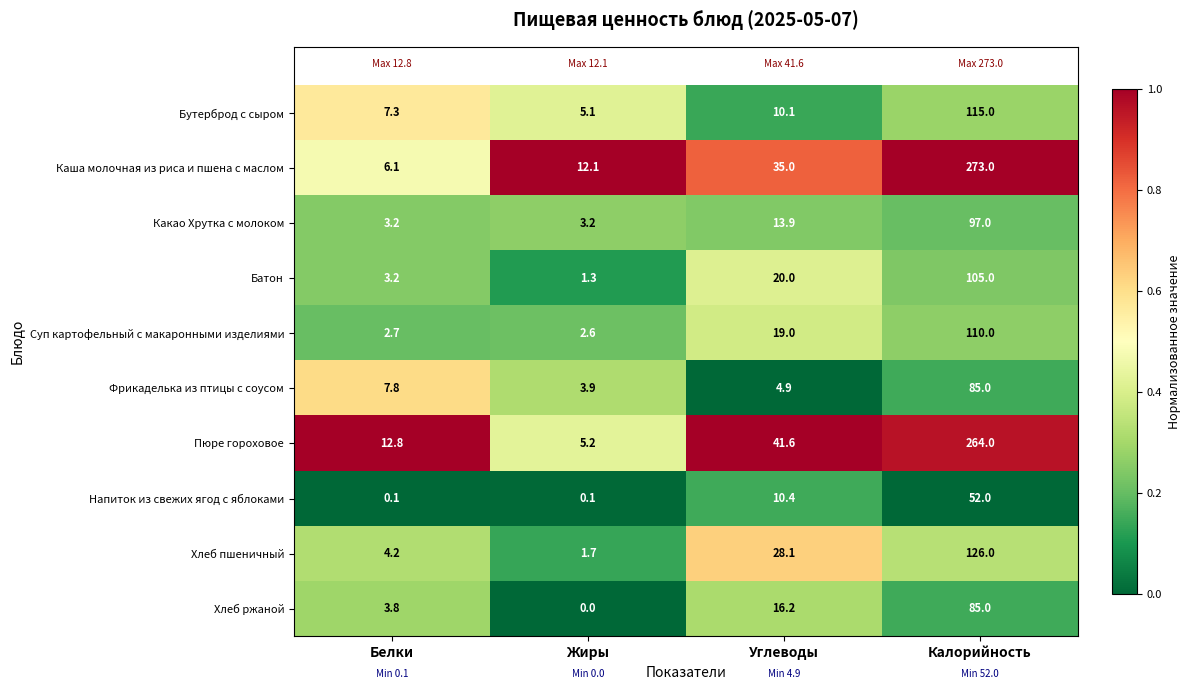

How many data points in Пюре гороховое are above 41?

2